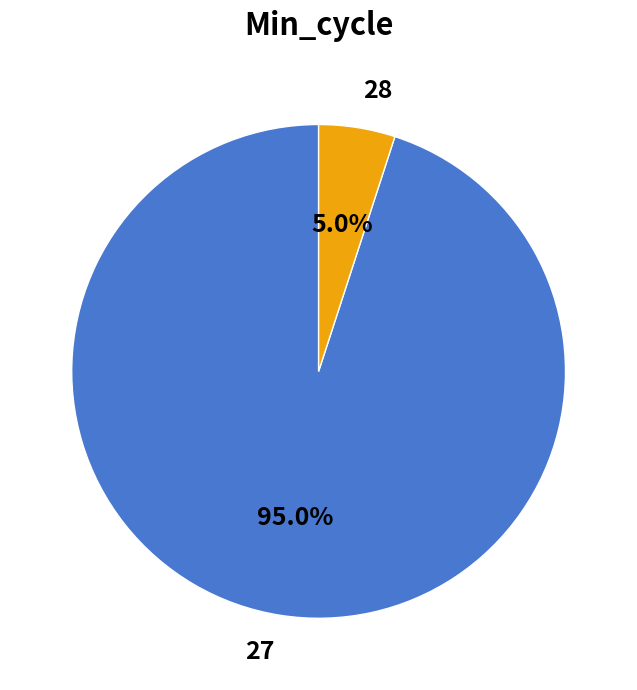

Rank the categories by value from highest to lowest.

27, 28